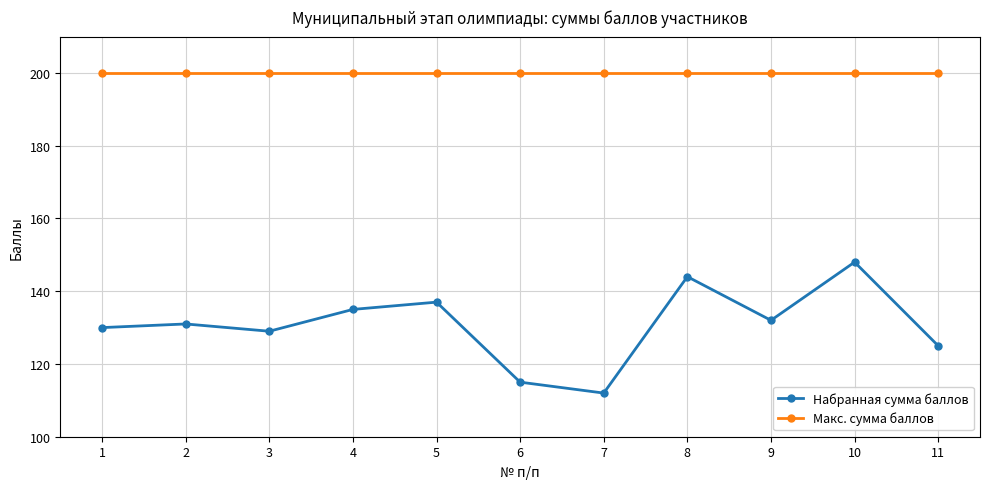

Rank the series by their maximum value, from lowest to highest.

Набранная сумма баллов, Макс. сумма баллов